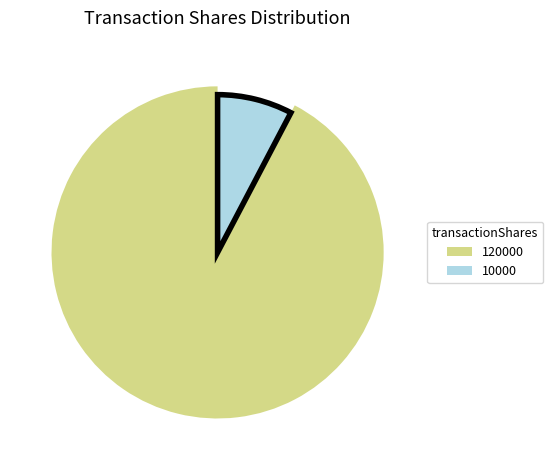

To the nearest percent, what percentage of the pie is 10000?

8%